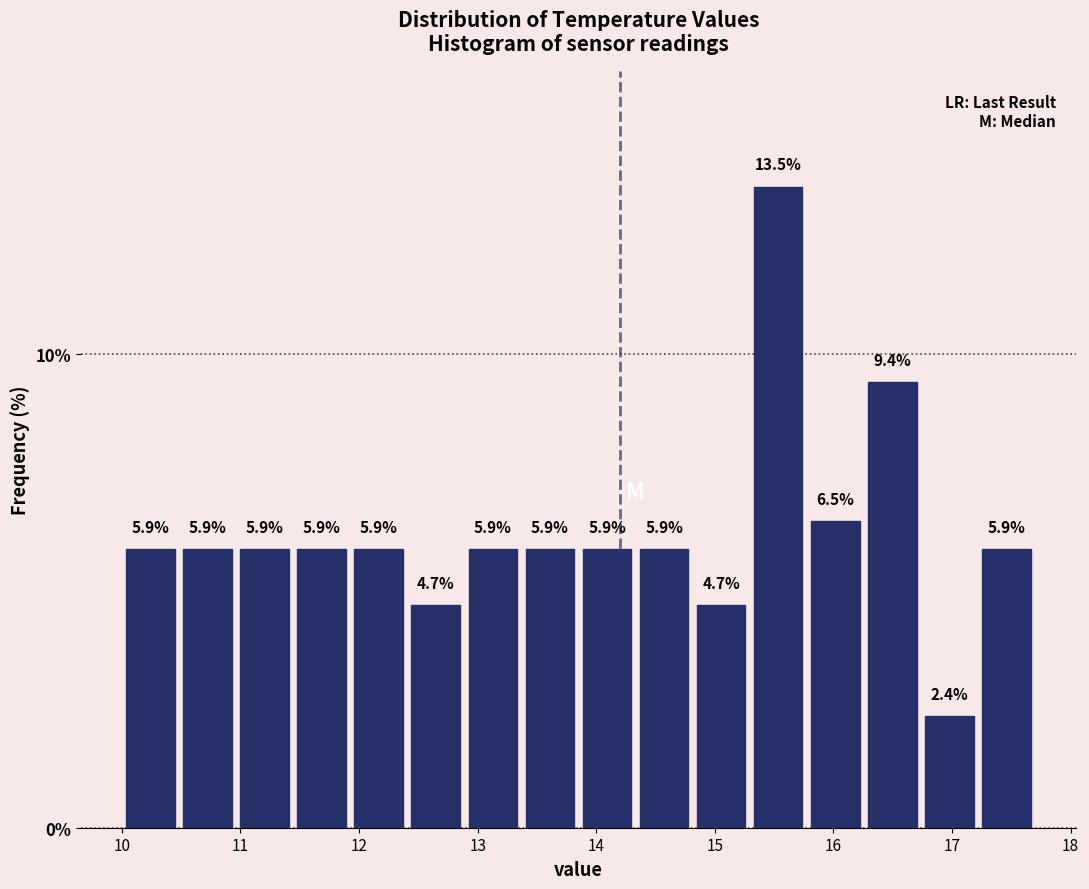

What is the height of the bar covering 10.0 to 10.5 on the x-axis? The bar edges are not printed on the chart, so give them approximately, as read against the axis.

5.9